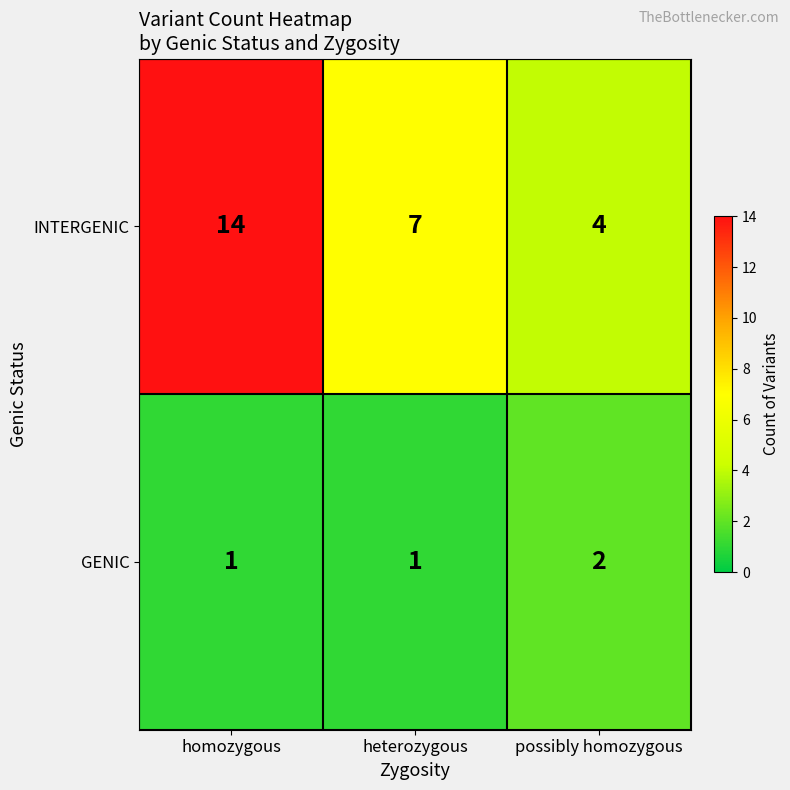

Rank the series at heterozygous from highest to lowest value.

INTERGENIC, GENIC